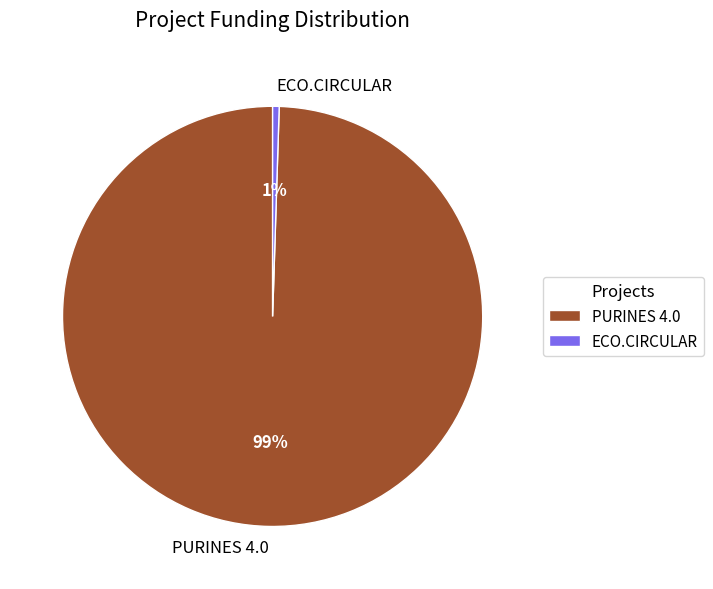

Combined, do ECO.CIRCULAR and PURINES 4.0 account for over 50%?

Yes